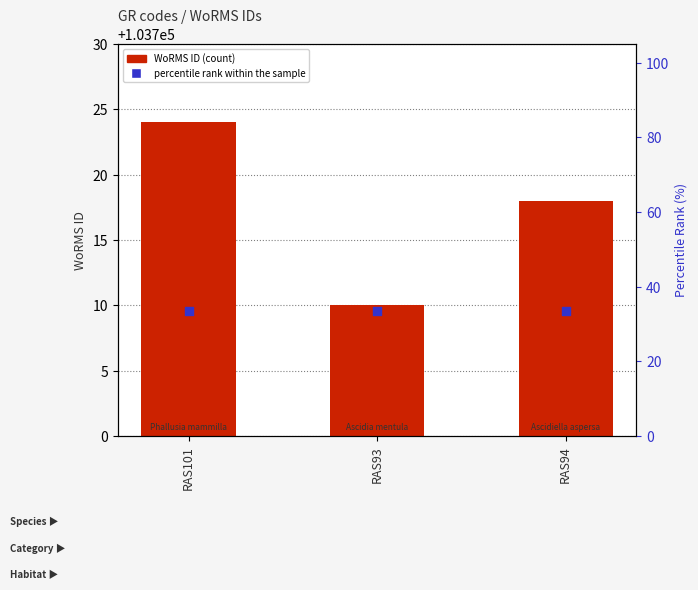

Which series has the largest Y range (max minus min)?

WoRMS ID